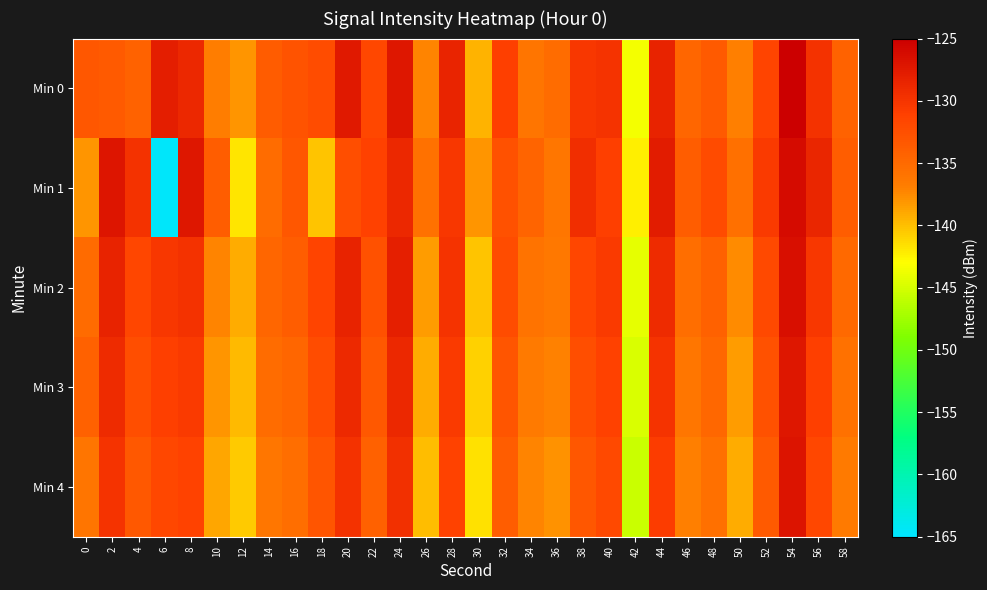

What is the maximum value shown in the chart?

-125.0